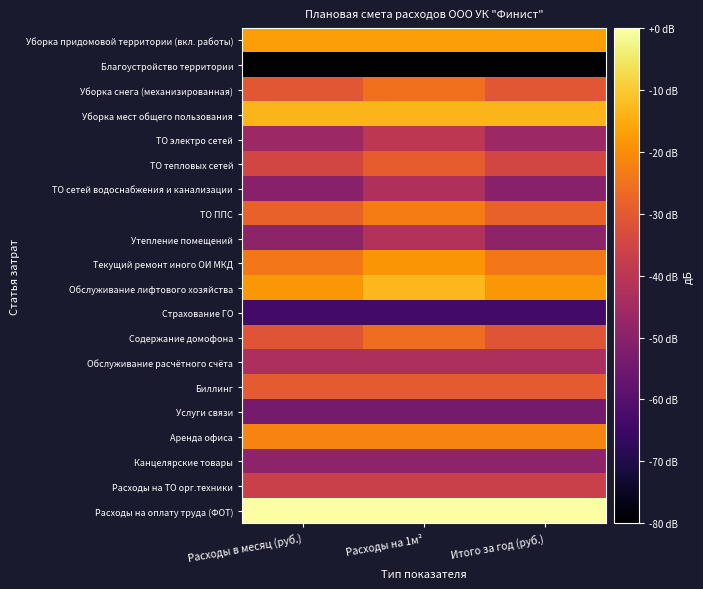

List the series in order of their peak value, highest first.

Расходы на оплату труда (ФОТ), Обслуживание лифтового хозяйства, Уборка мест общего пользования, Уборка придомовой территории (вкл. работы), Текущий ремонт иного ОИ МКД, Аренда офиса, ТО ППС, Уборка снега (механизированная), Содержание домофона, ТО тепловых сетей, Биллинг, Расходы на ТО орг.техники, ТО электро сетей, Утепление помещений, ТО сетей водоснабжения и канализации, Обслуживание расчётного счёта, Канцелярские товары, Услуги связи, Страхование ГО, Благоустройство территории